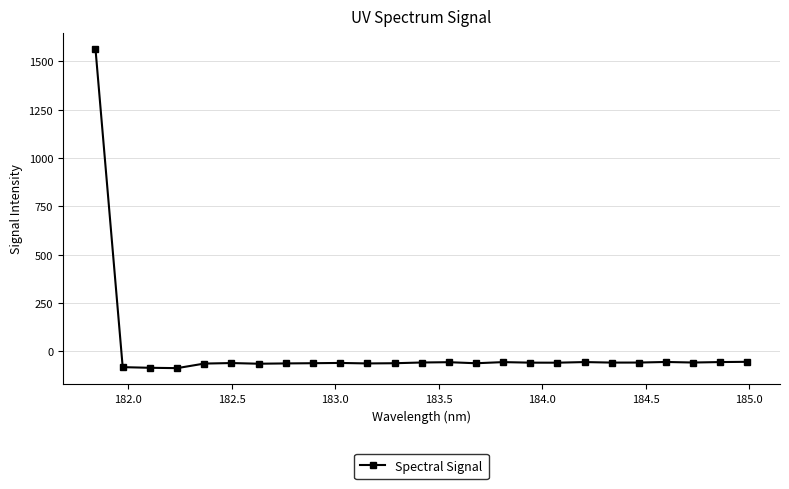

What is the difference between the maximum and second lowest values?

1647.2